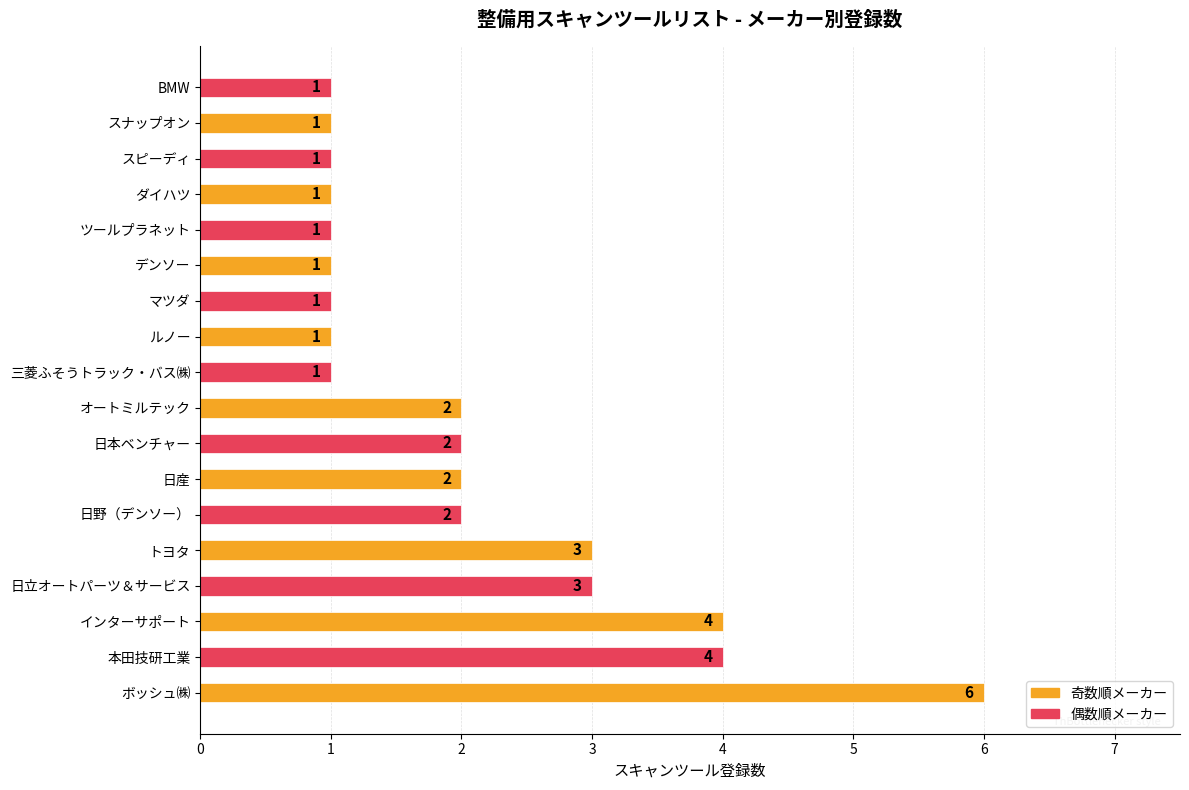

What is the maximum value shown in the chart?

6